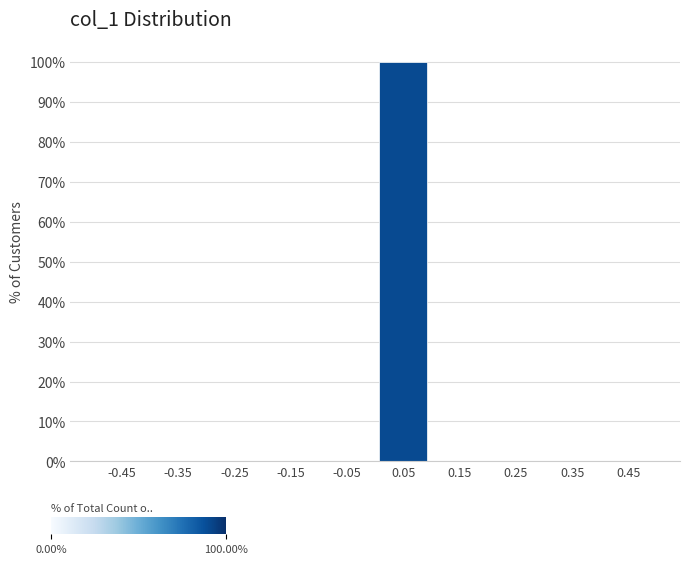

How tall is the bar that spans 0.0 to 0.1 on the x-axis? The values are not printed on the chart, so give them approximately, as read against the axis.

100